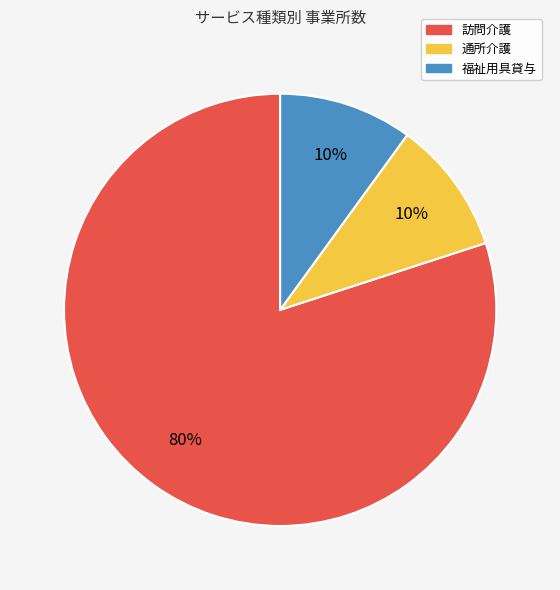

Count the number of slices in the pie.

3